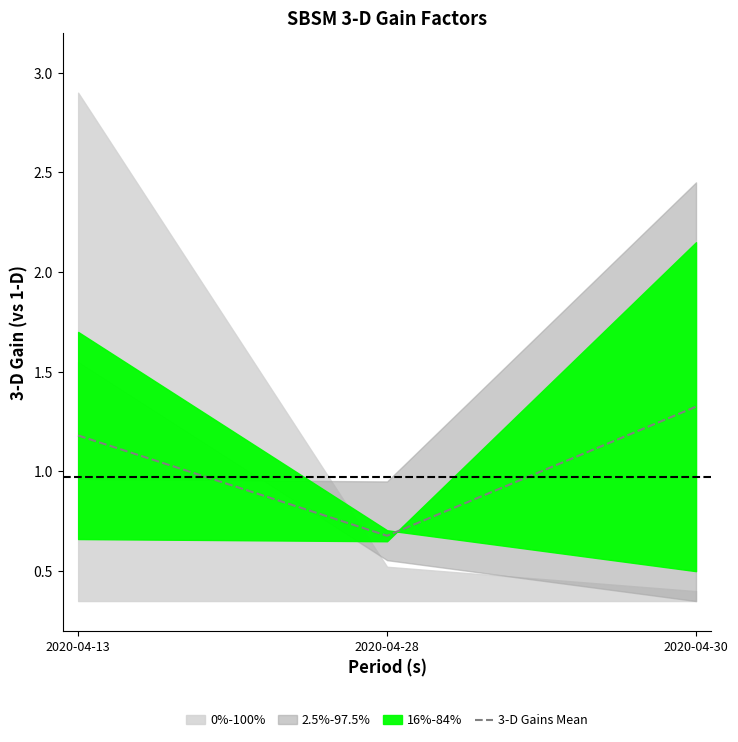

At which label does 3-D Gains Mean reach its minimum?

2020-04-28